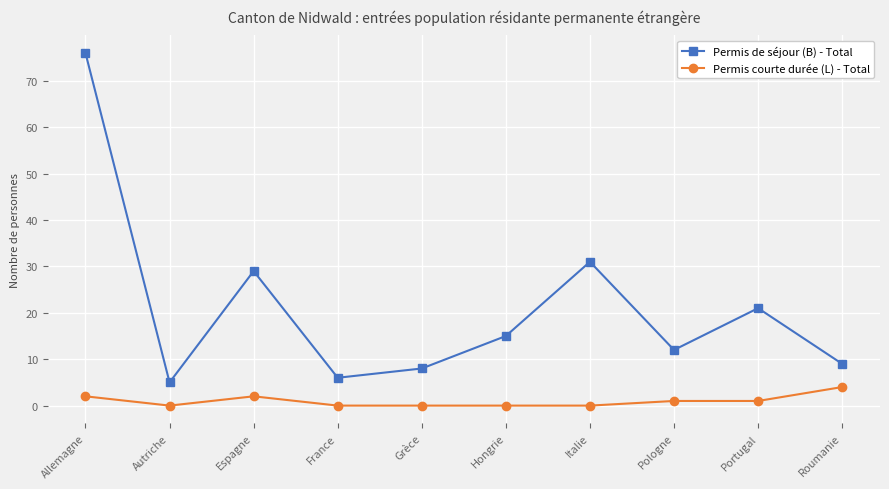

True or false: Permis courte durée (L) - Total and Permis de séjour (B) - Total cross at least once.

False